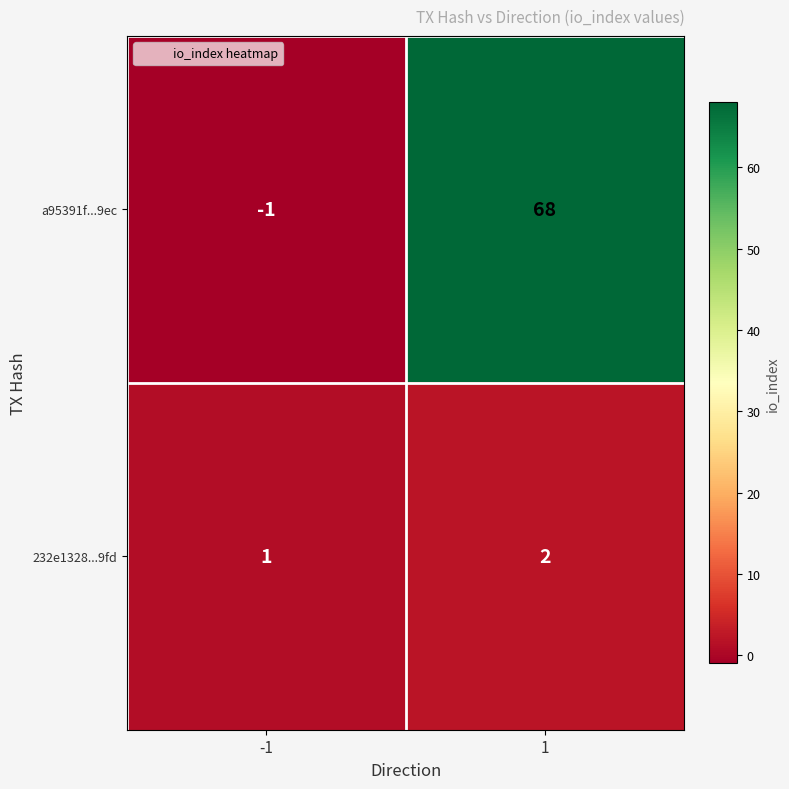

Reading left to right, list all the values displayed in this chart.

a95391f...9ec: -1	68
232e1328...9fd: 1	2